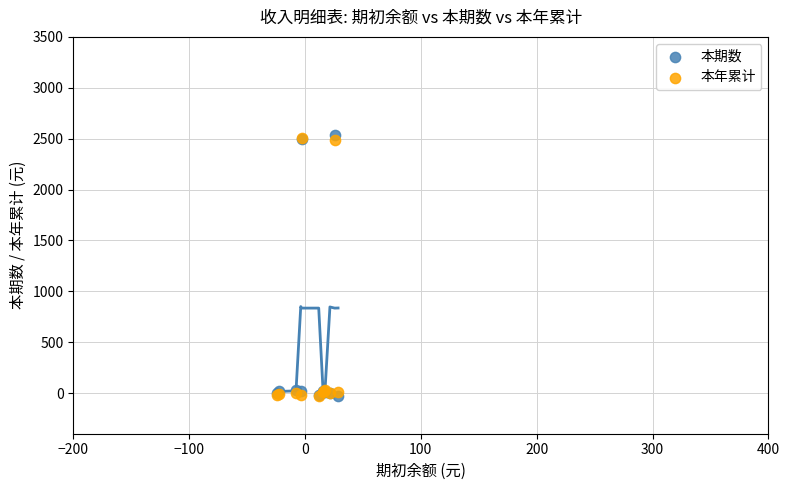

What are all the series names shown in the legend?

本期数, 本年累计